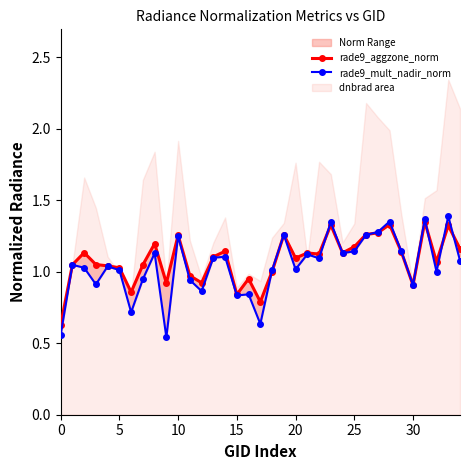

Does the chart display data point markers on the line(s)?

Yes